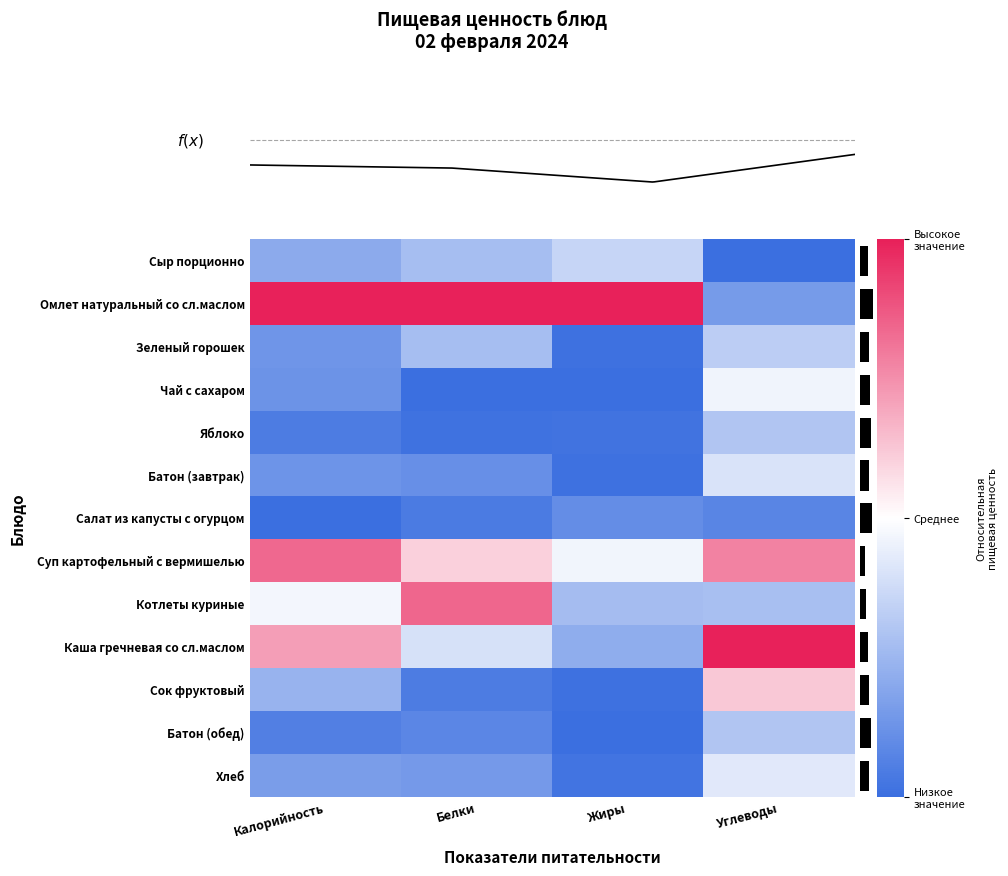

Read the Чай с сахаром value at Белки.

-1.0